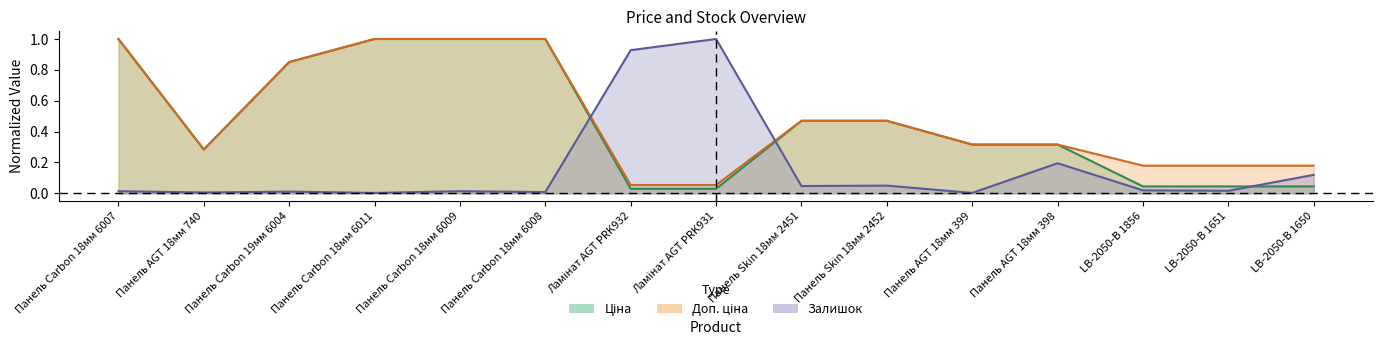

Which series has the largest range (max minus min)?

Залишок